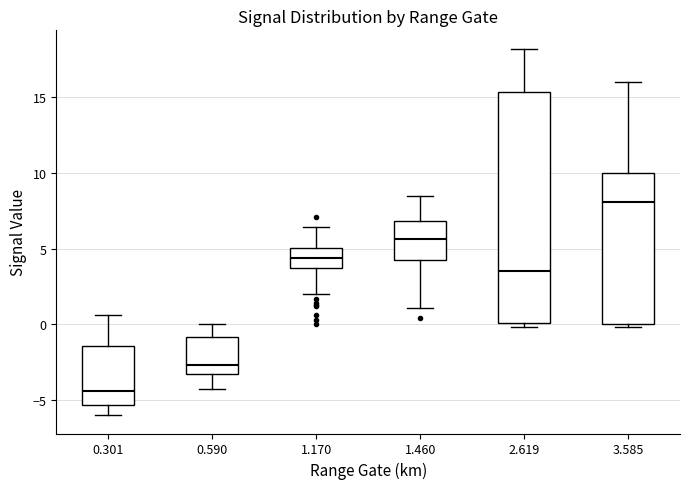

Which box's median line is the lowest?

0.301